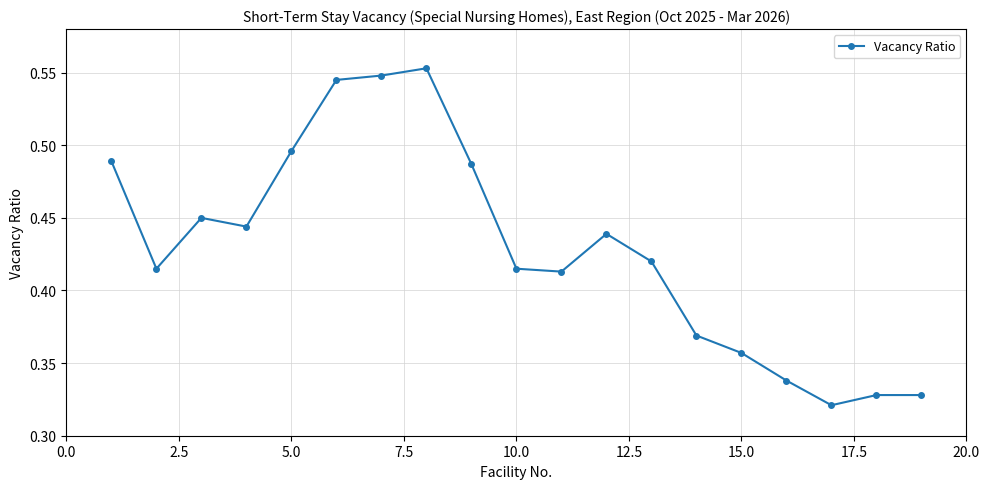

Count the values in the range 0 to 1.

19